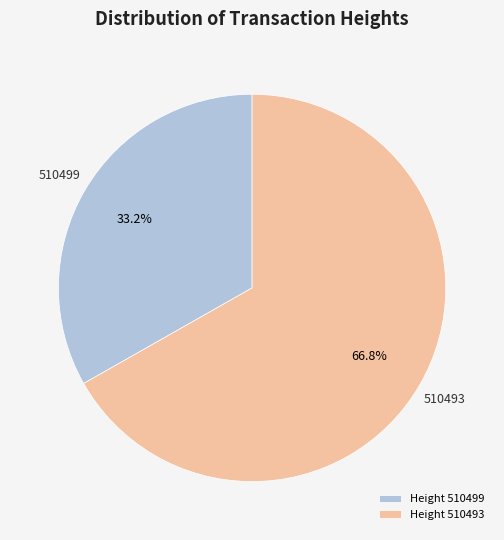

How much of the chart is everything except Height 510493?

33.2%